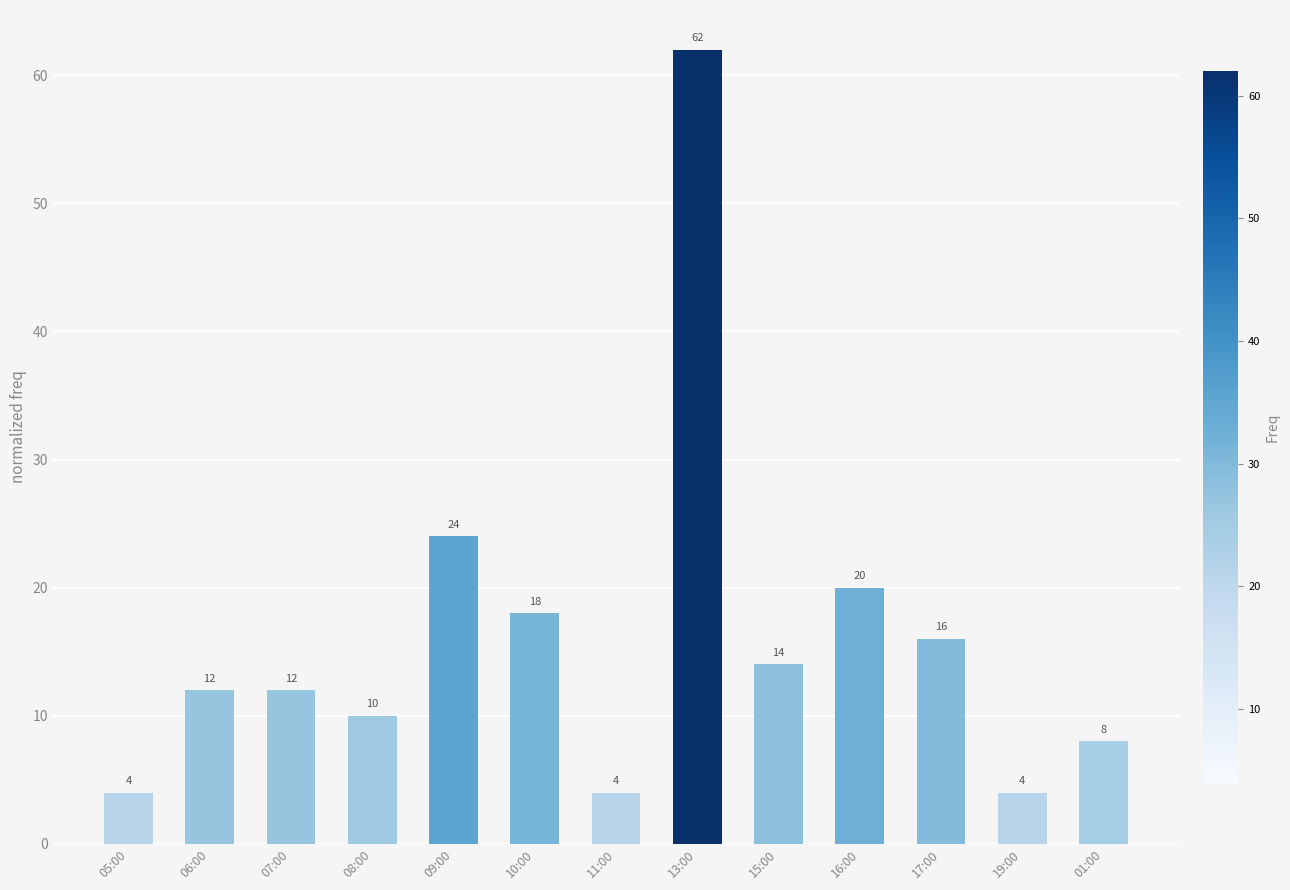

What value does the data have at 07:00, to the nearest 10?

10